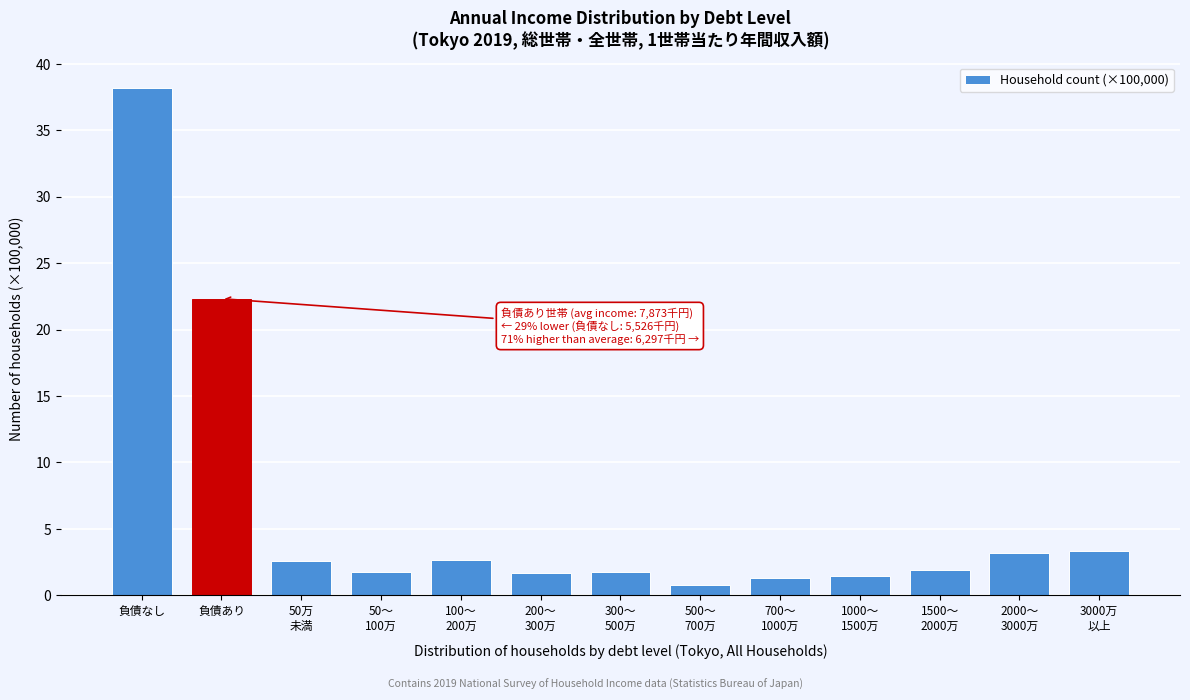

At which category does the chart reach its peak across all series?

負債なし